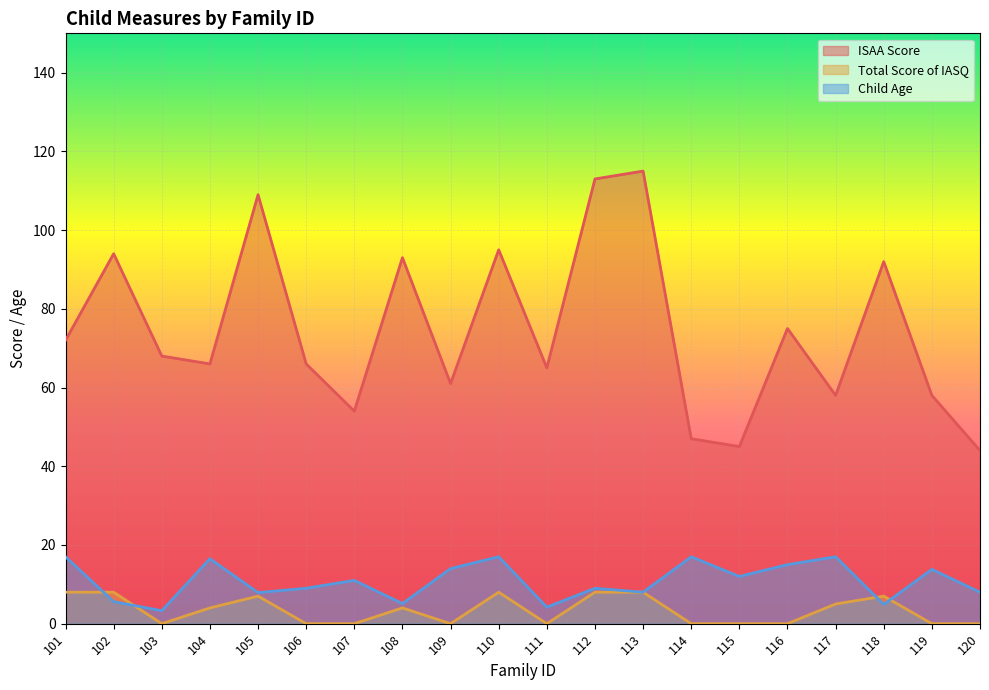

True or false: Child Age has more than 1 points higher than both neighbors.

True